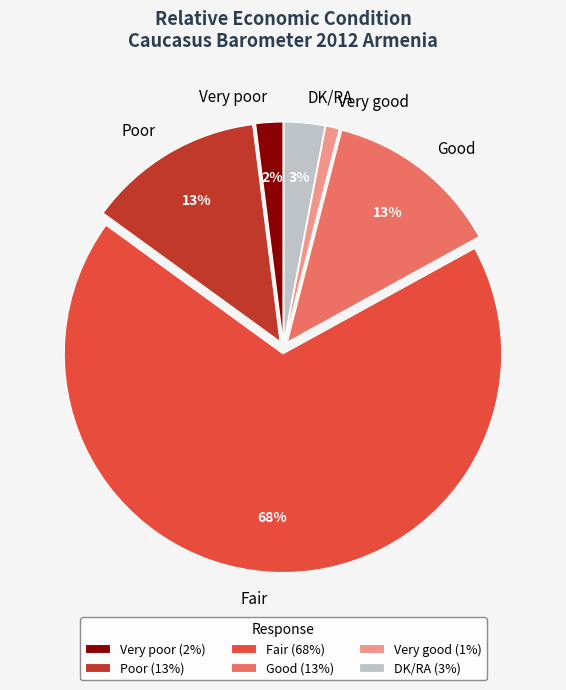

Combined, do Good and Very poor account for over 50%?

No